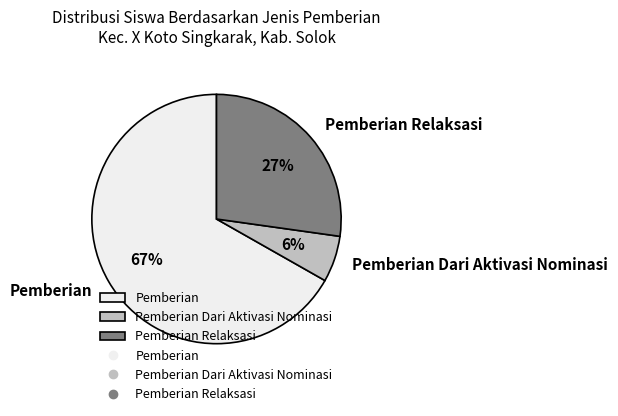

To the nearest percent, what percentage of the pie is Pemberian Dari Aktivasi Nominasi?

6%